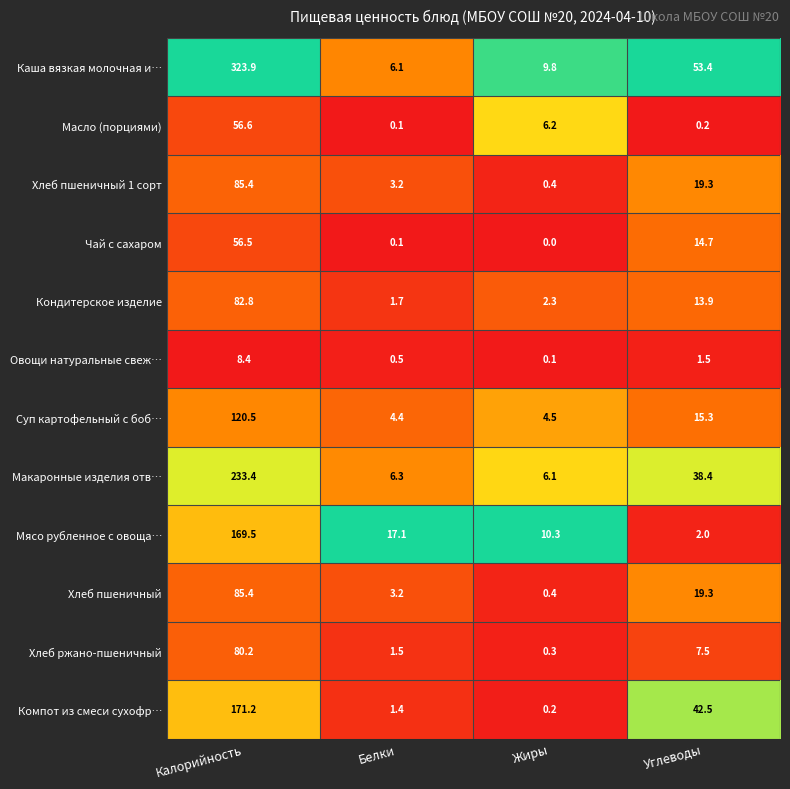

The Макаронные изделия отв… series shows 10.1 at Белки. True or false?

False